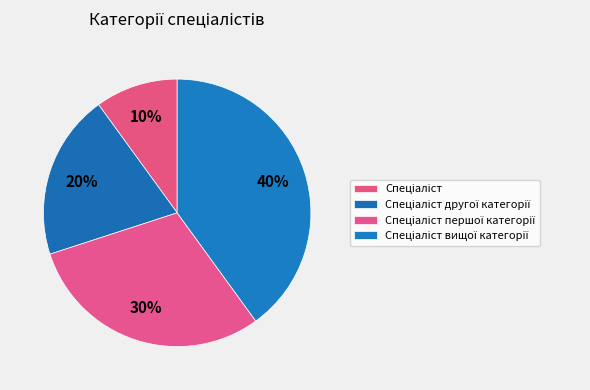

Which slice is the largest?

Спеціаліст вищої категорії